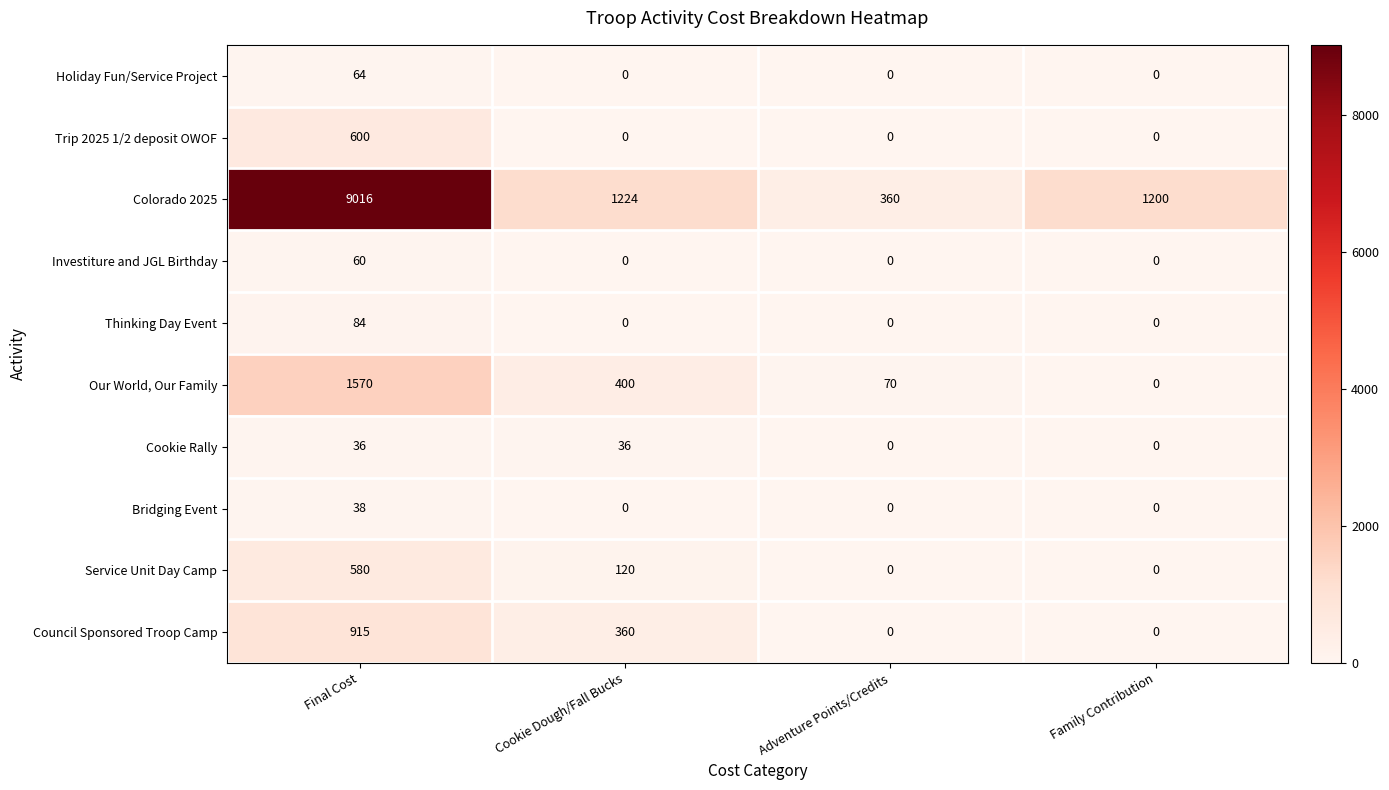

The value of Council Sponsored Troop Camp at Adventure Points/Credits is 310. True or false?

False